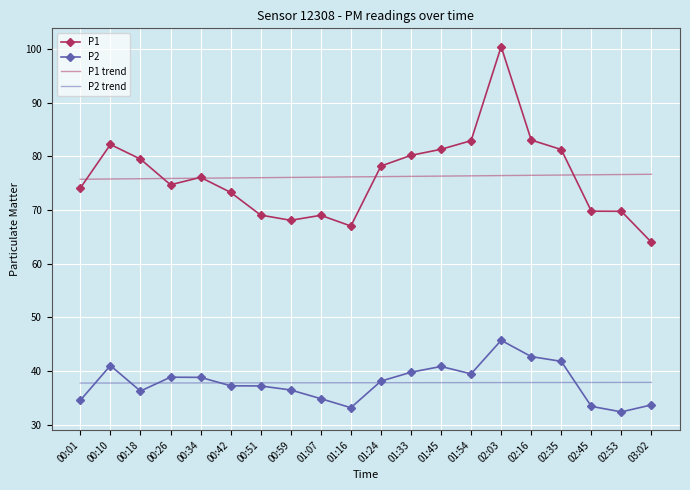

Rank the series by their maximum value, from highest to lowest.

P1, P1 trend, P2, P2 trend